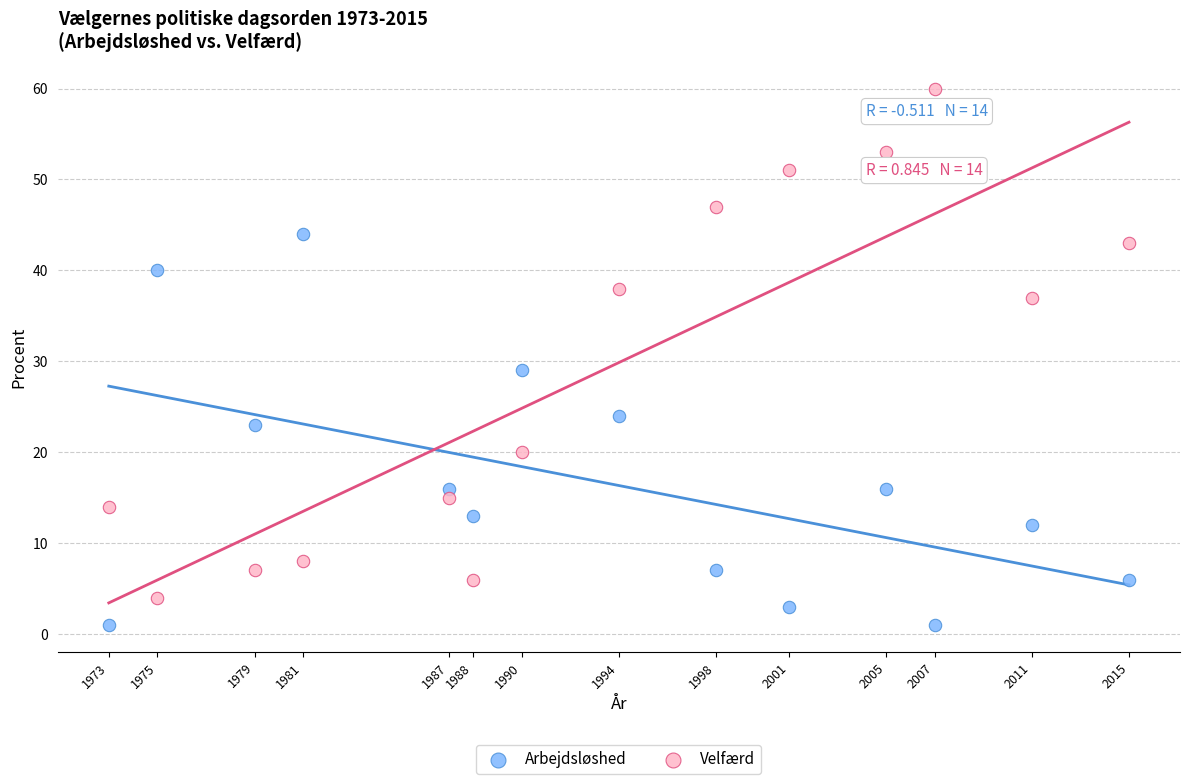

Across all data points, what is the range of Y values (max minus min)?

59